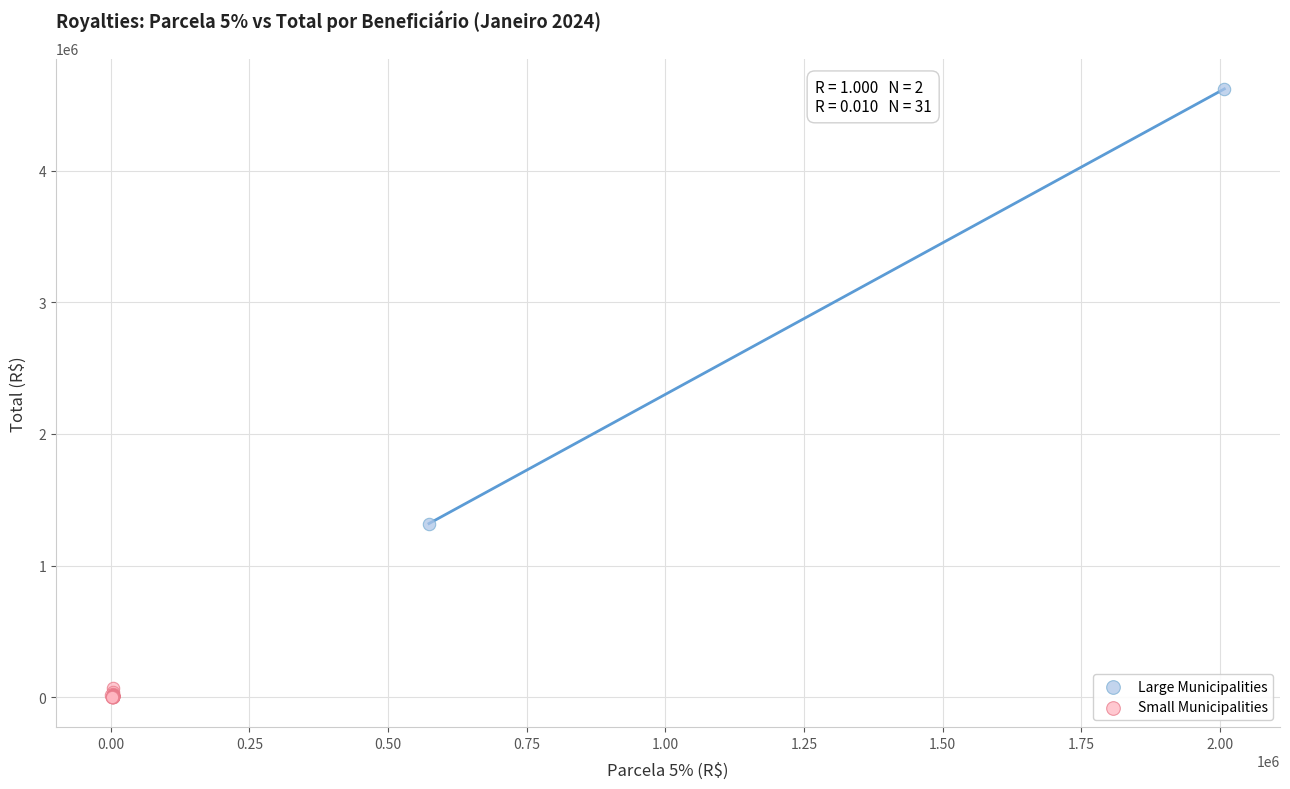

Which series contains the lowest Y value?

Small Municipalities